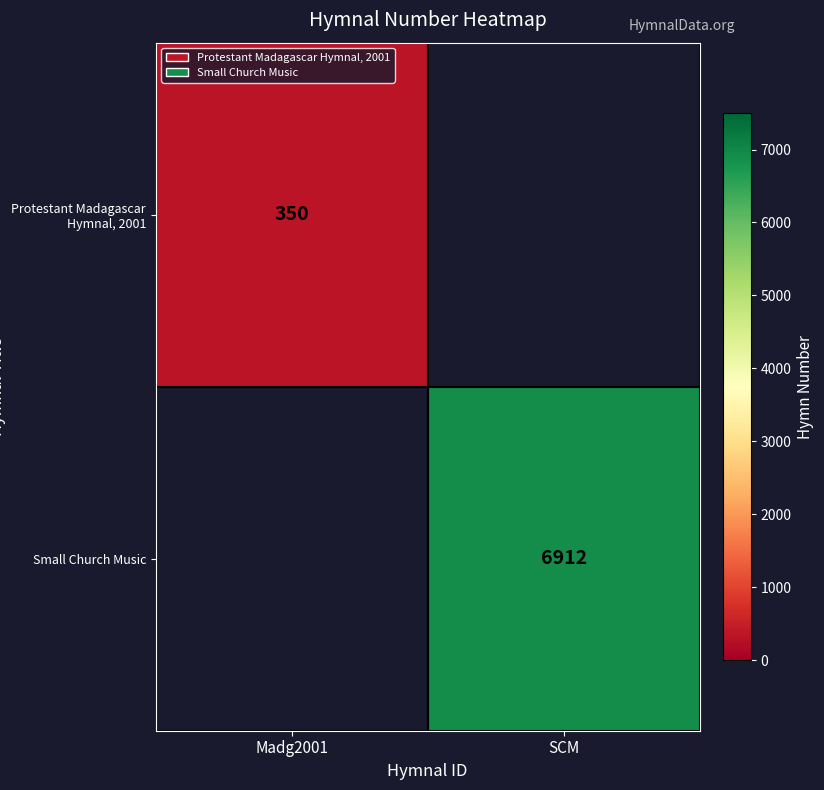

At how many categories does at least one series exceed 5862?

1